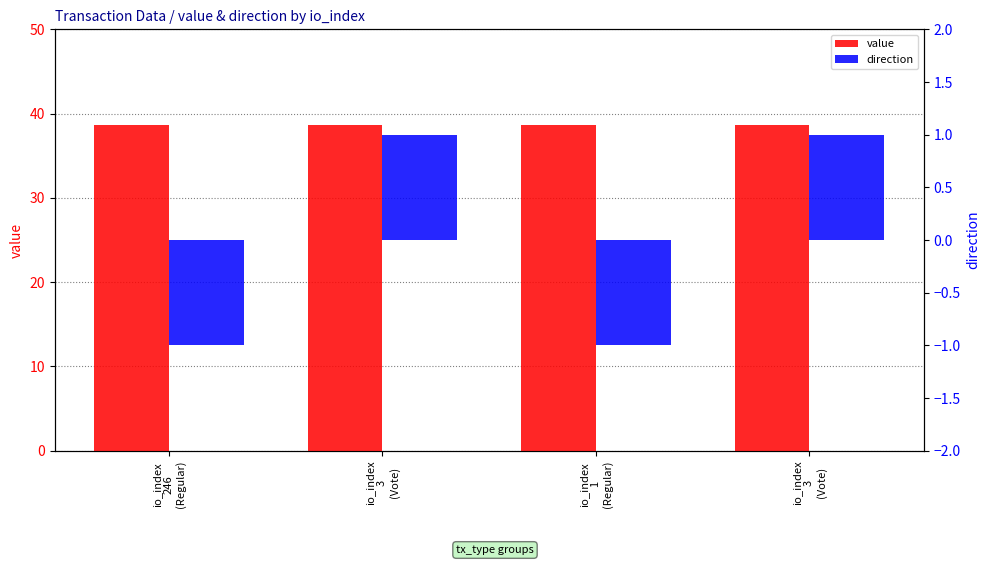

Read the value value at io_index
3
(Vote).

38.7